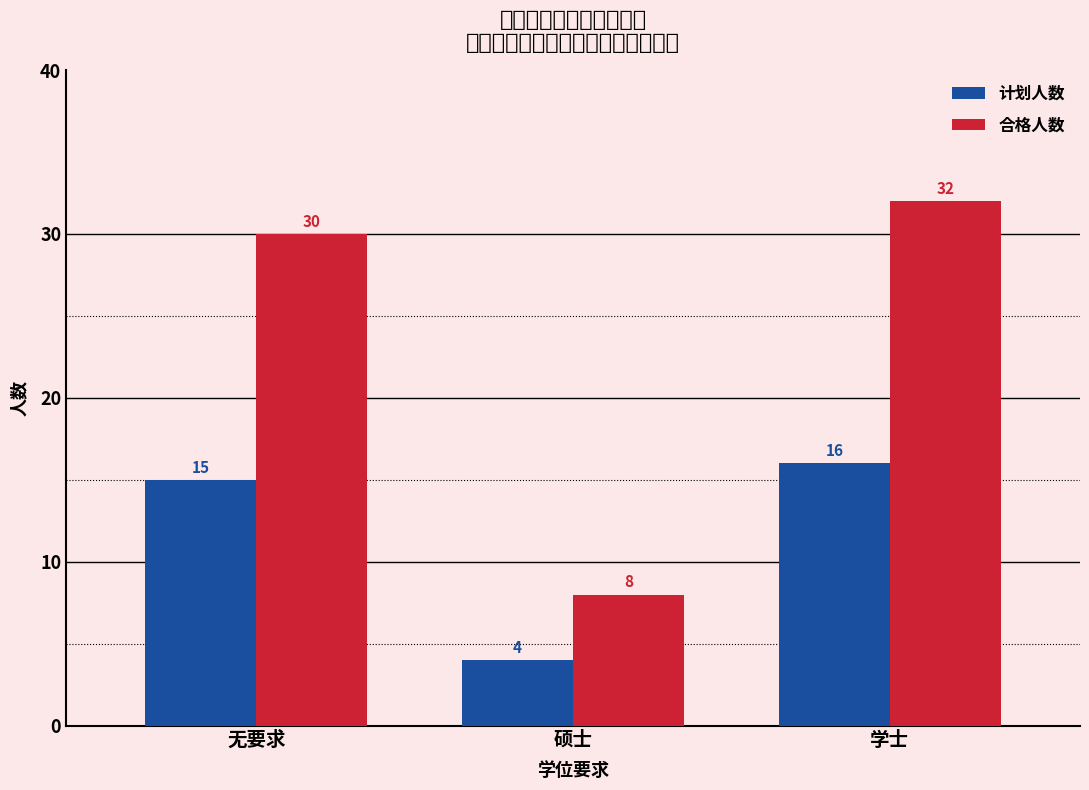

Is it true that 计划人数 equals 6 at 硕士?

False